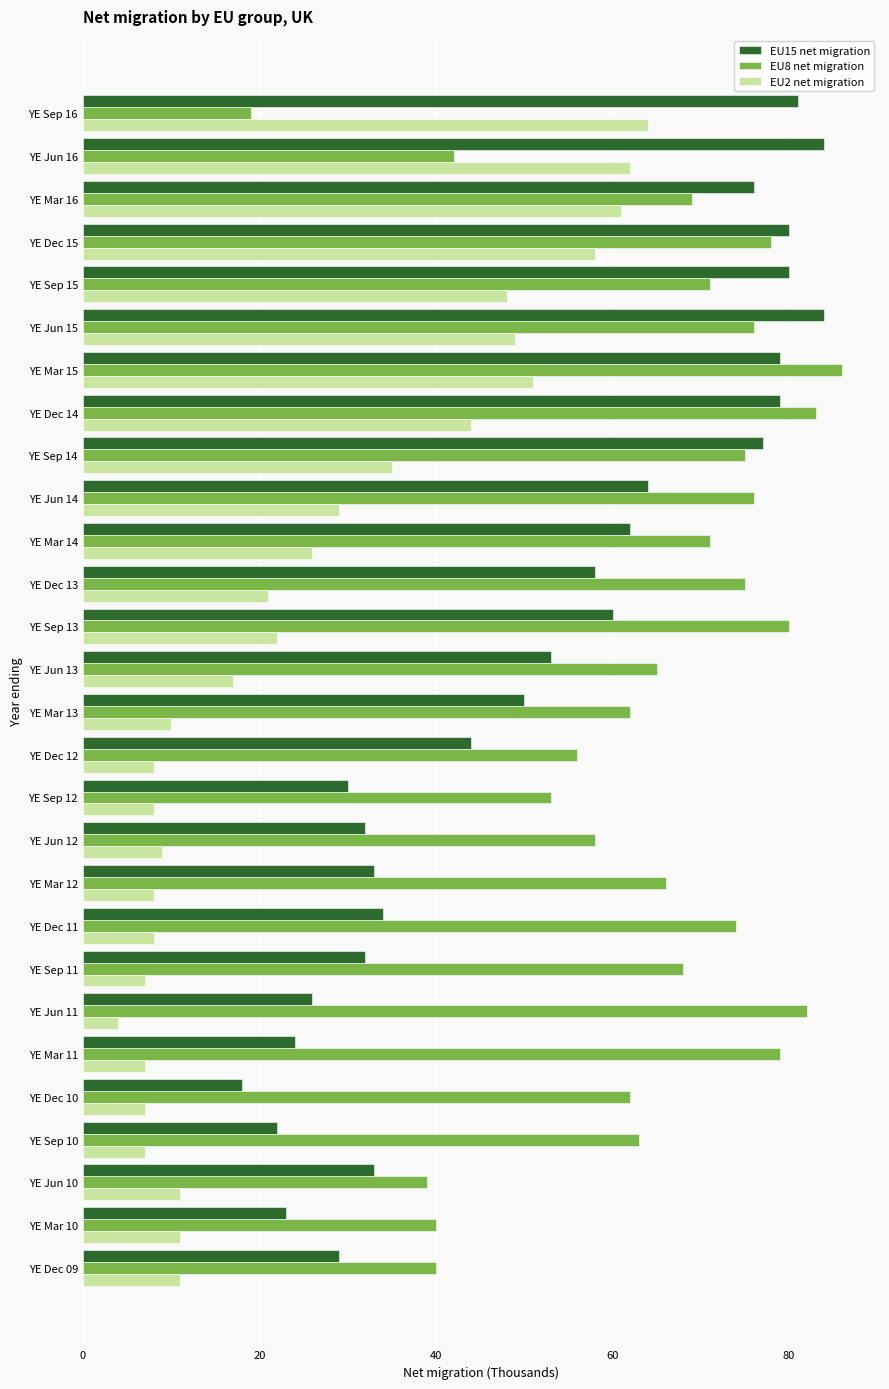

How many data points does each series have?

28